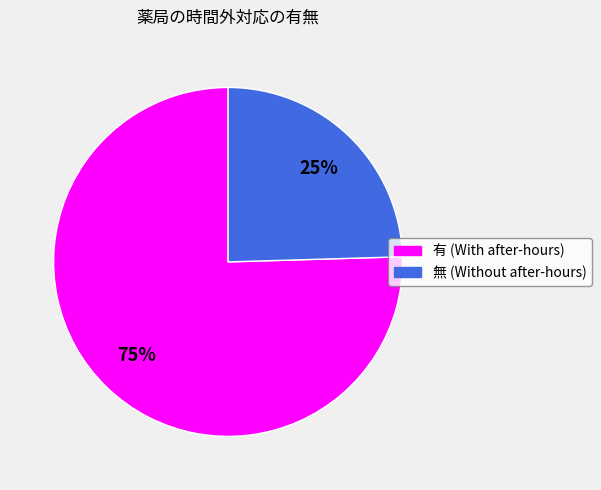

Does any single category account for the majority?

Yes